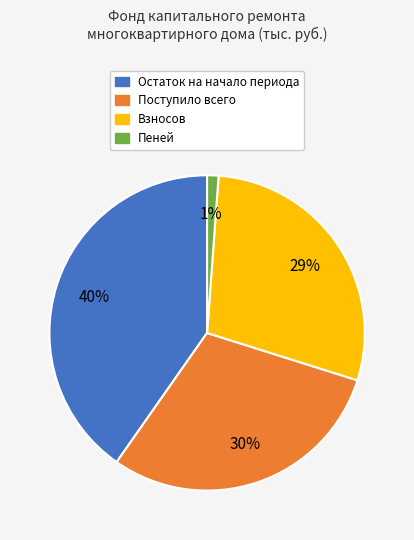

What percentage is the Взносов slice, to the nearest percent?

29%